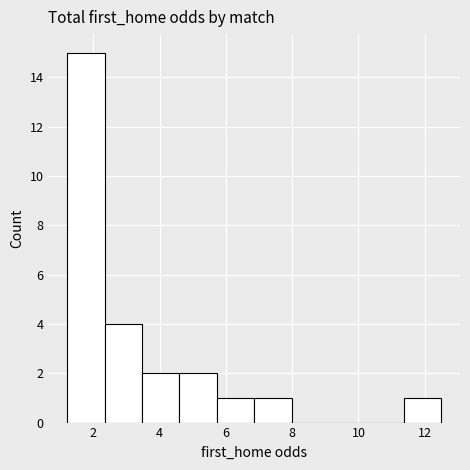

How tall is the bar that spans 1.2 to 2.4 on the x-axis? Neither the bar edges nor the heights are printed on the chart, so give them approximately, as read against the axes.

15